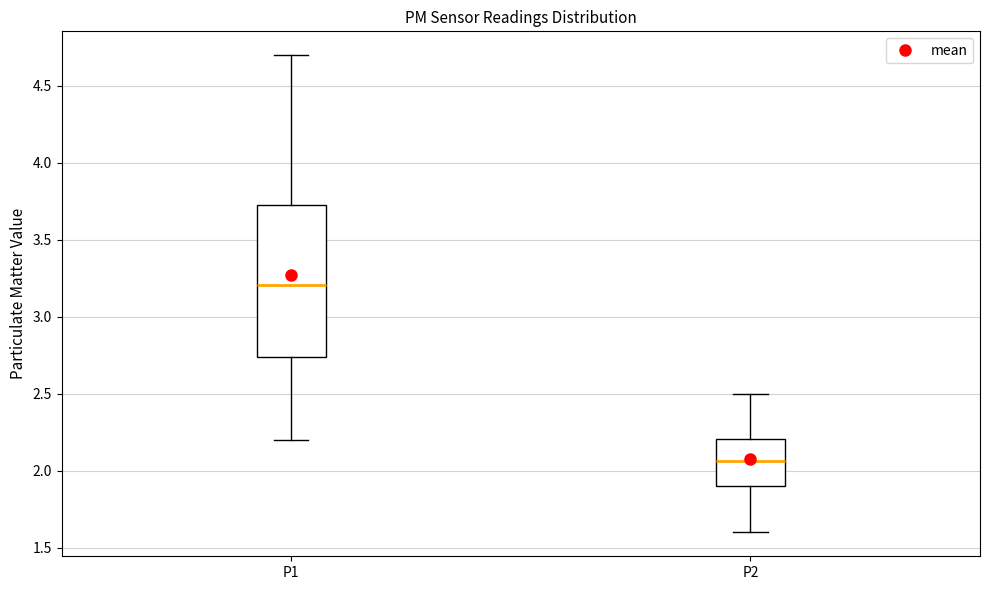

Reading left to right, read every box against the y-axis: the position of its median line, the range the box covers, and the ends of its whiskers. The values are not printed on the chart, so give them approximately, as read against the axis.

P1: median 3.20, box 2.75 to 3.75, whiskers 2.20 to 4.70
P2: median 2.05, box 1.90 to 2.20, whiskers 1.60 to 2.50